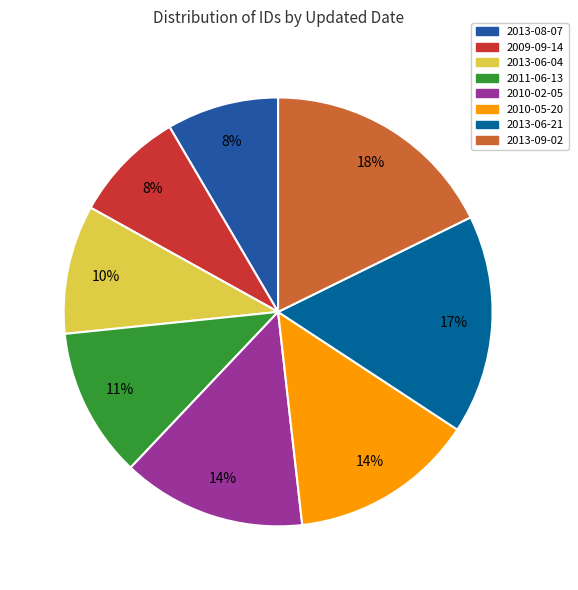

To the nearest percent, what is the difference between the largest and smallest slice percentages?

9%